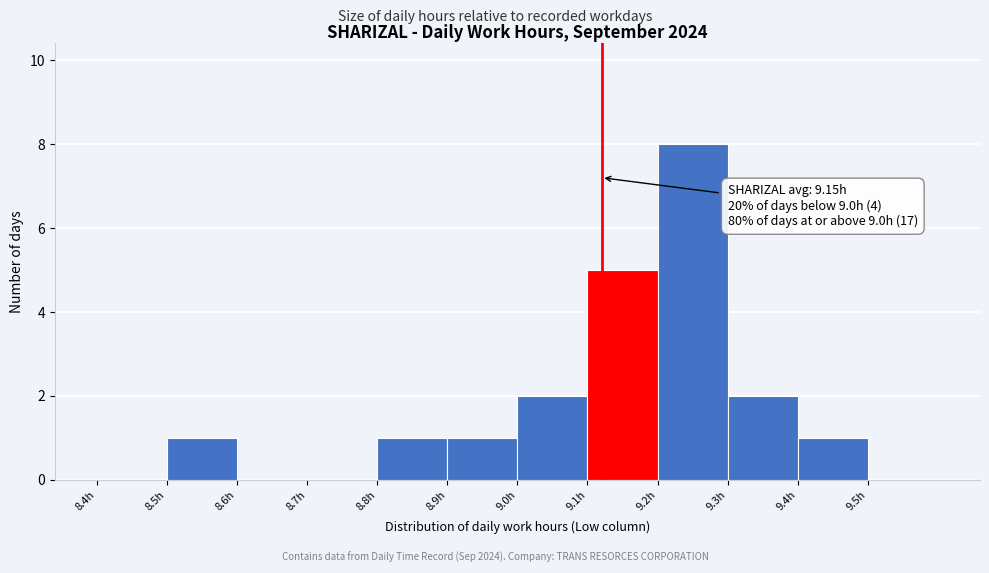

Over which range of the x-axis is the bar tallest?

9.2 to 9.3